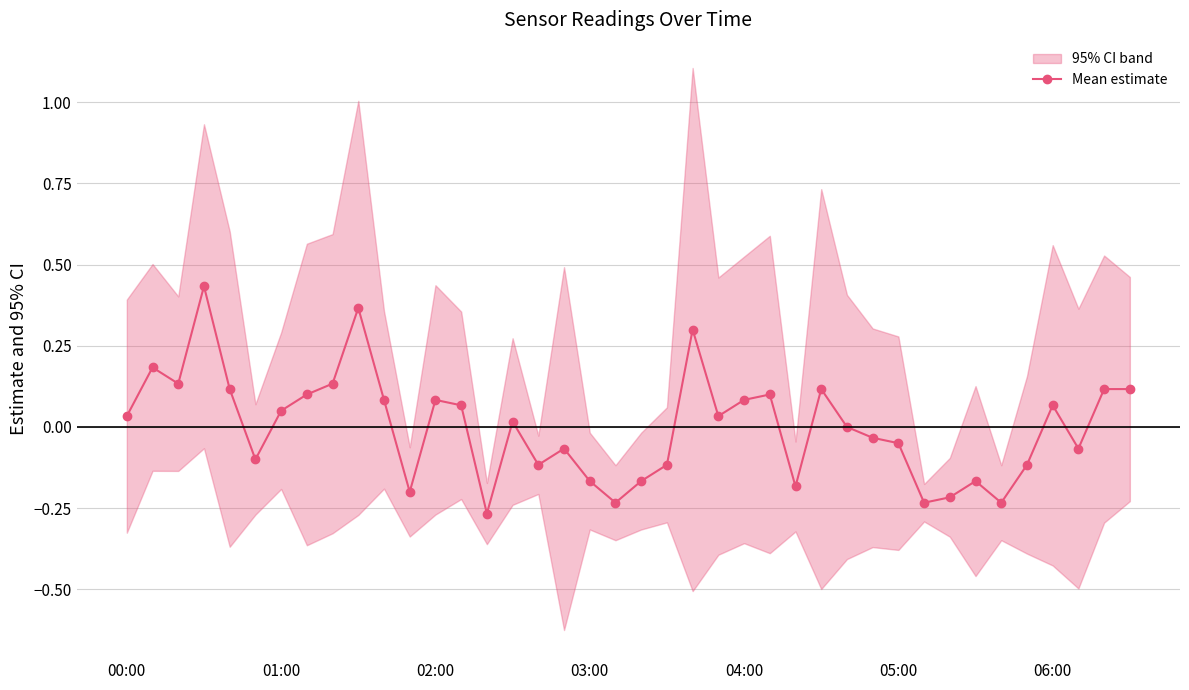

True or false: Mean estimate has more than 0 interior local peaks.

True